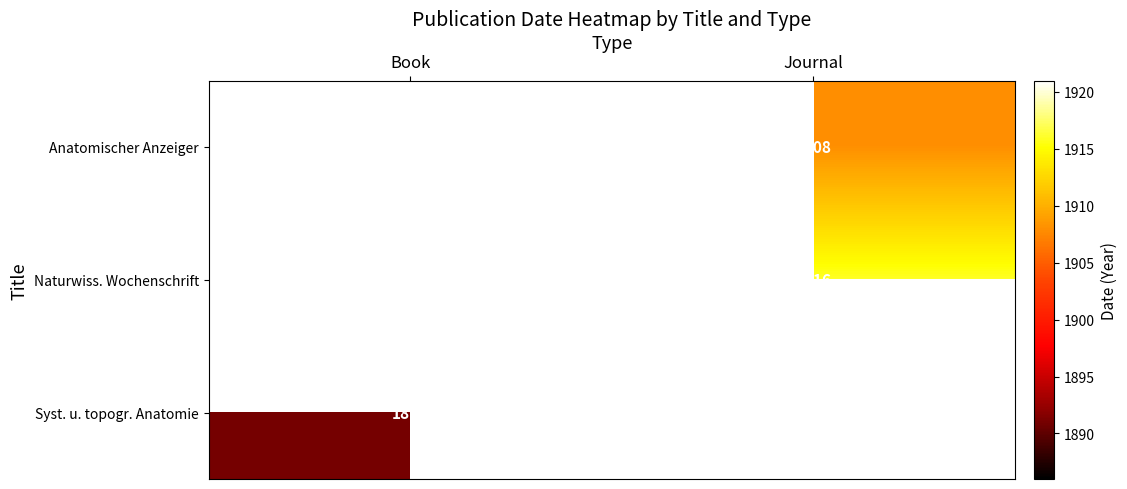

How many categories are shown in the chart?

2